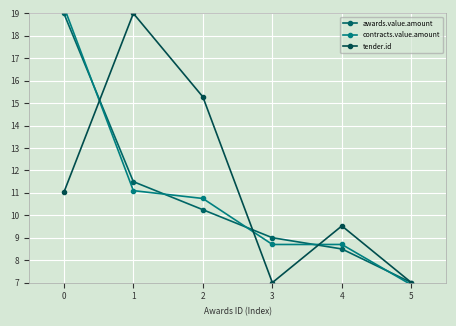

What are all the series names shown in the legend?

awards.value.amount, contracts.value.amount, tender.id